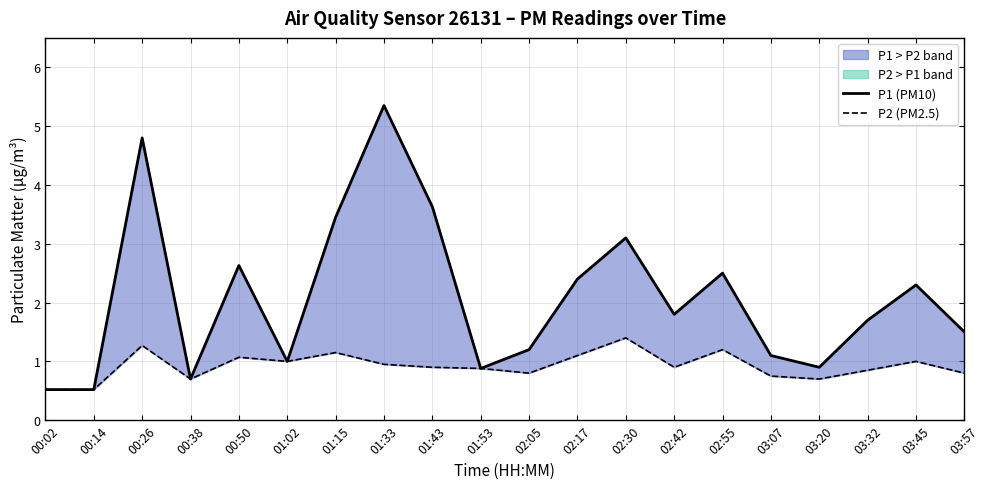

What is the label of the 7th point from the right?

02:42